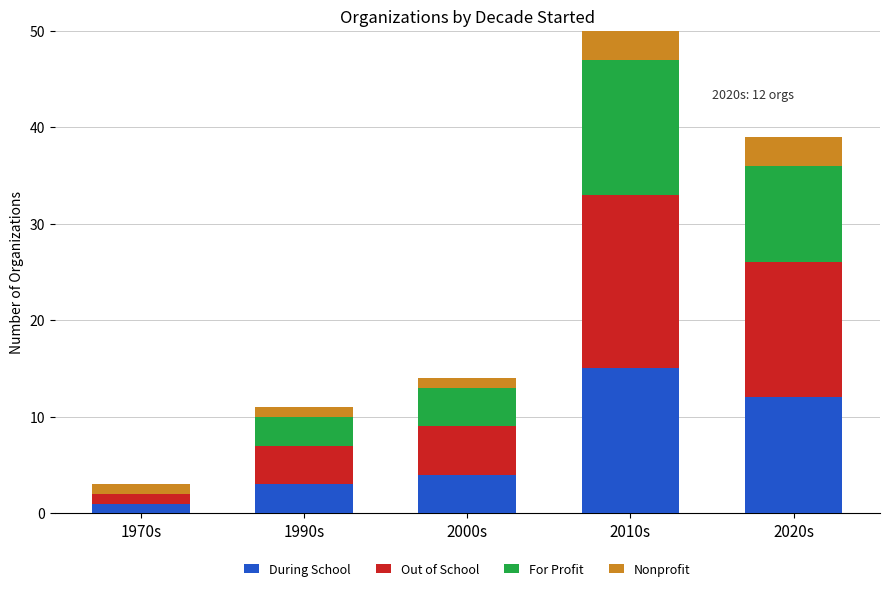

What is the sum of all During School values?

35